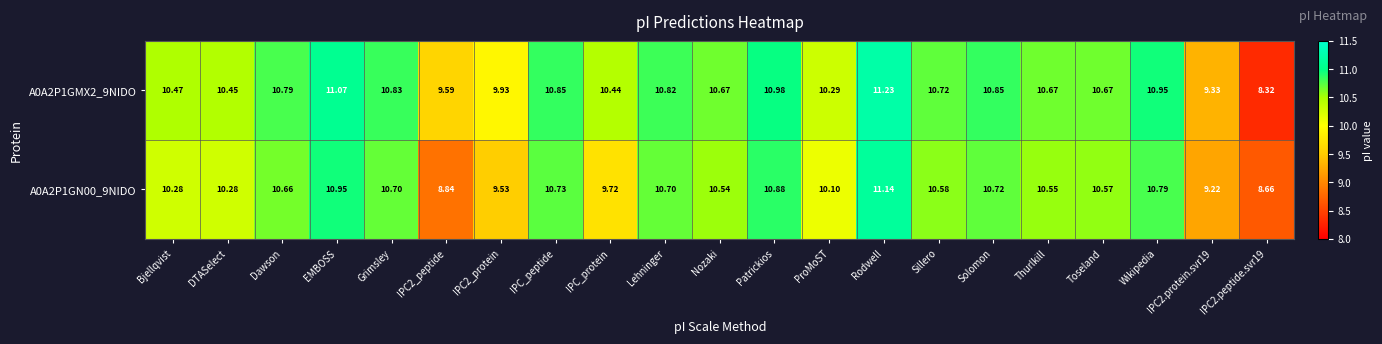

How many data points in A0A2P1GMX2_9NIDO are above 10?

17